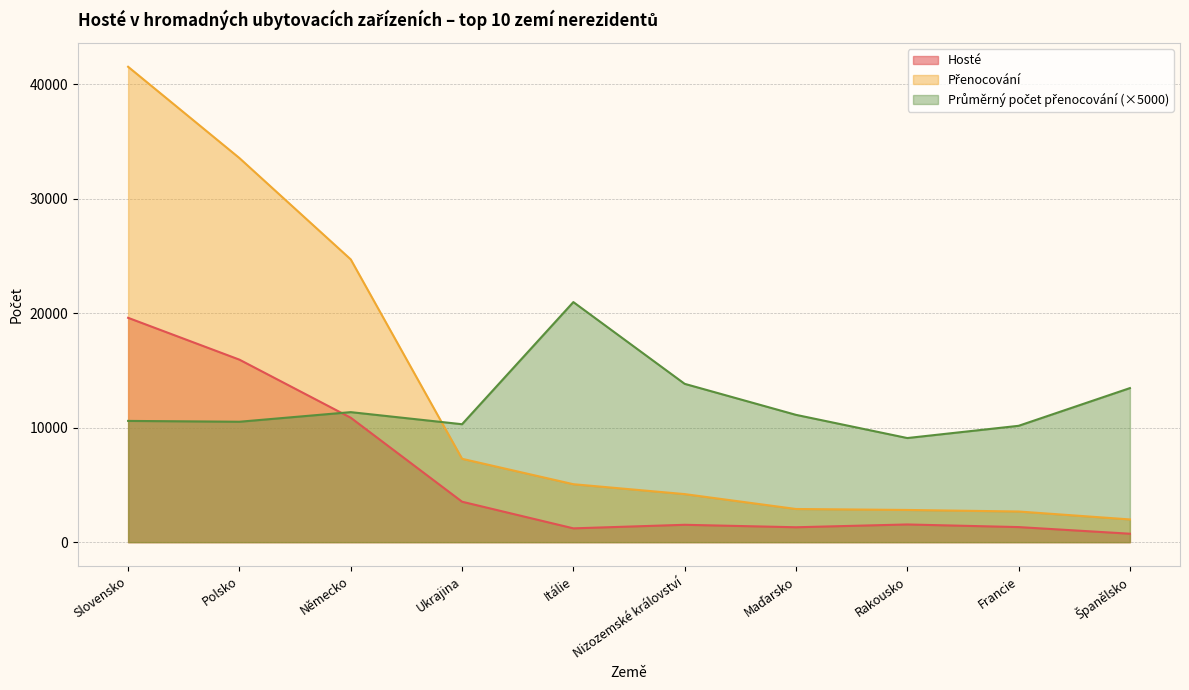

Between Německo and Francie, which series saw the biggest shift?

Přenocování